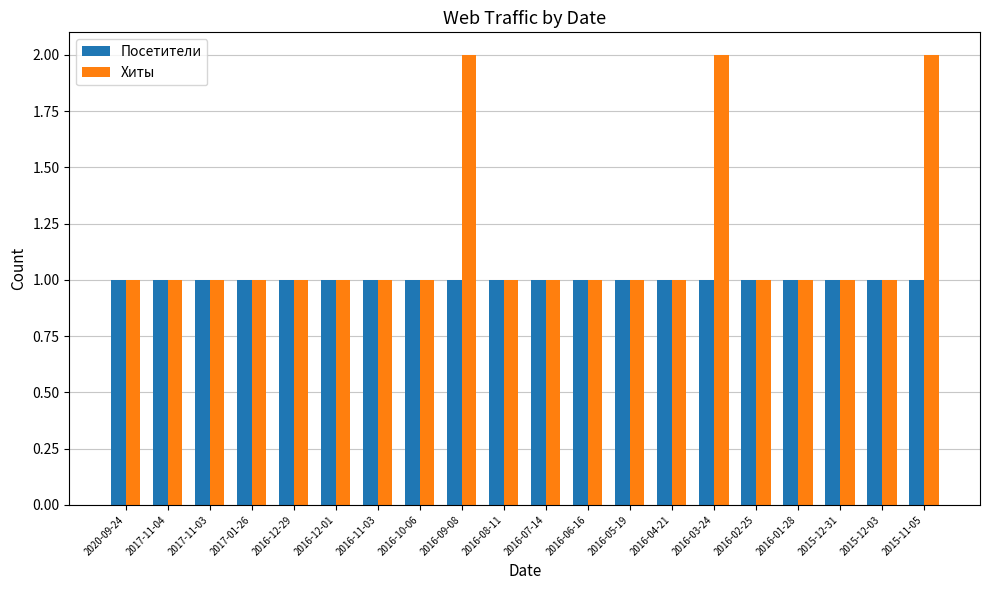

Is it true that Хиты equals 3 at 2016-09-08?

False